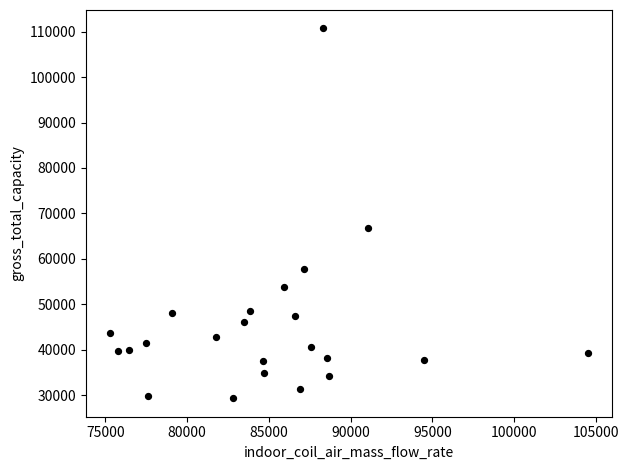

What Y value in the scatter plot is closest to 70012?

66883